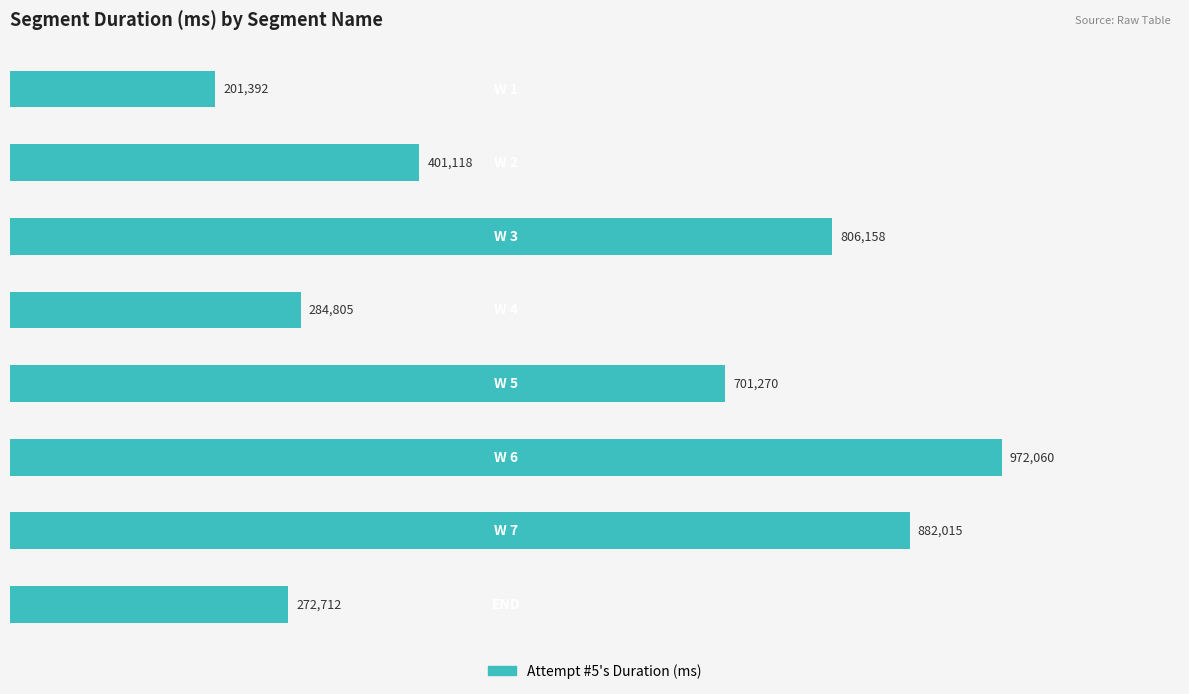

Reading top to bottom, list all the values displayed in this chart.

201392	401118	806158	284805	701270	972060	882015	272712